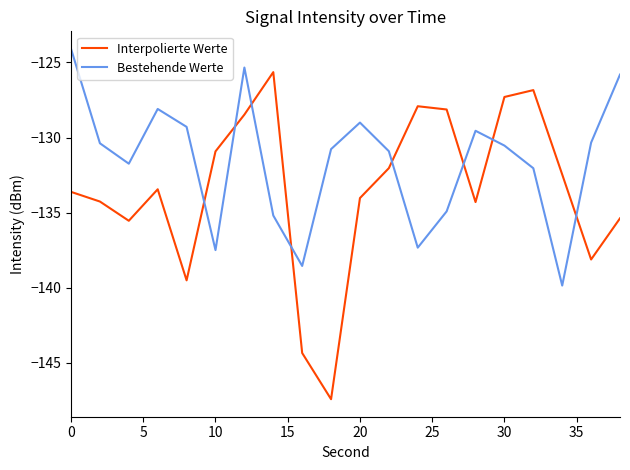

Which series has the largest range (max minus min)?

Interpolierte Werte